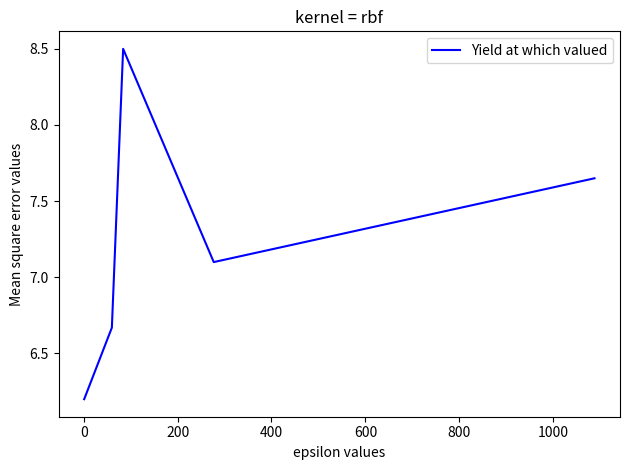

What is the ratio of the value at 600 to the value at 1000?

0.9